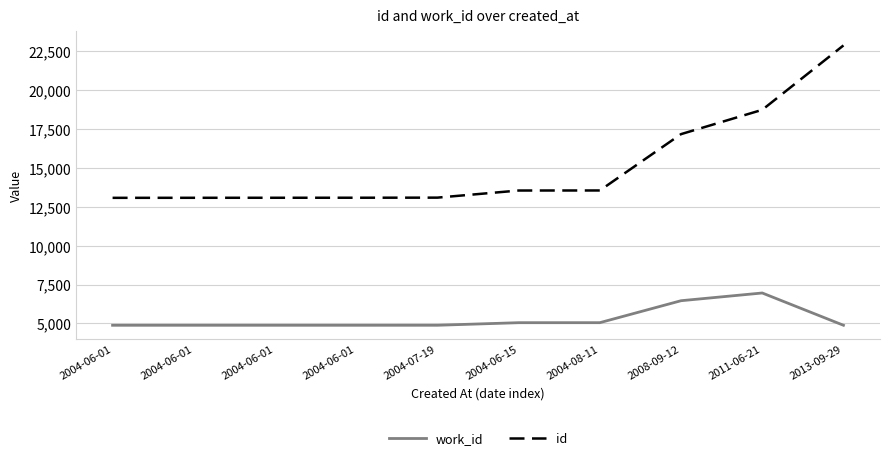

Is this an area chart (filled region under the line)?

No